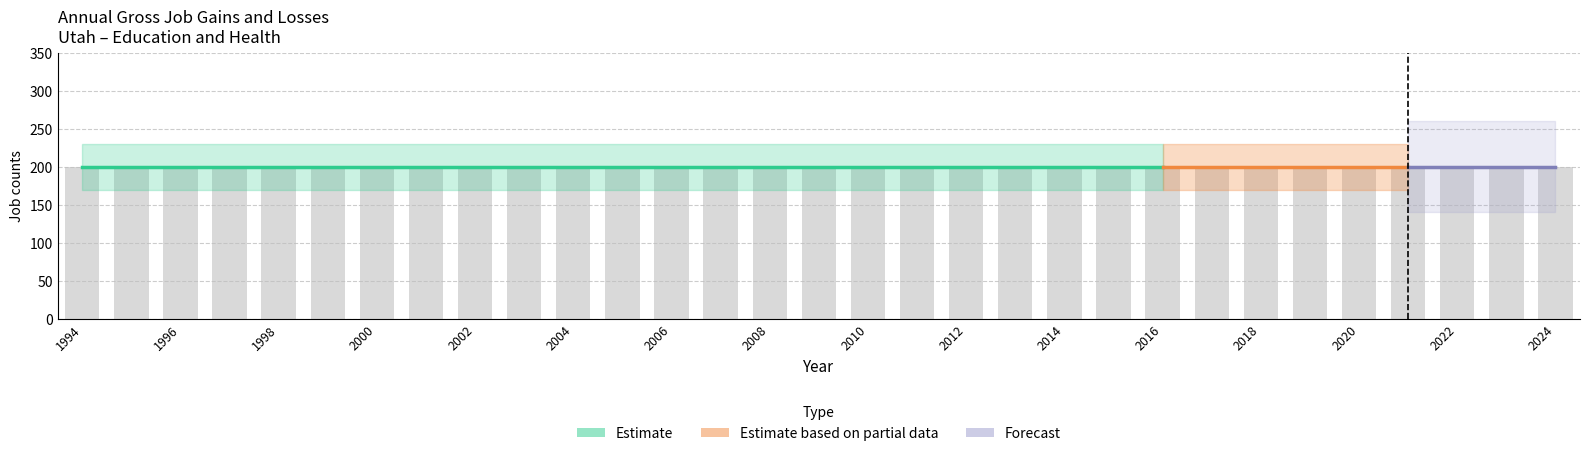

Is it true that Opening establishments equals 311 at 2006?

False